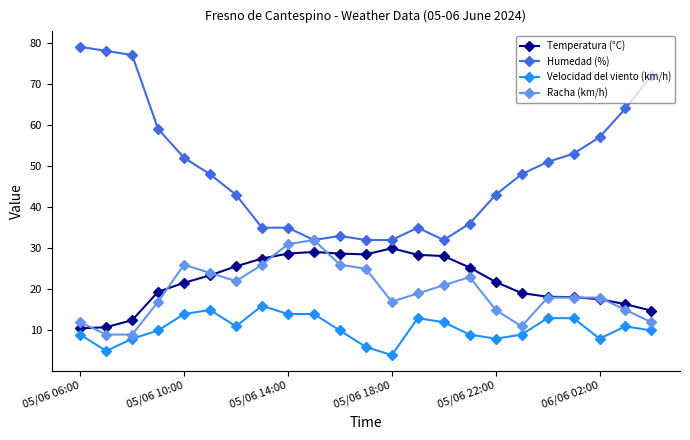

At how many categories does at least one series exceed 31?

23